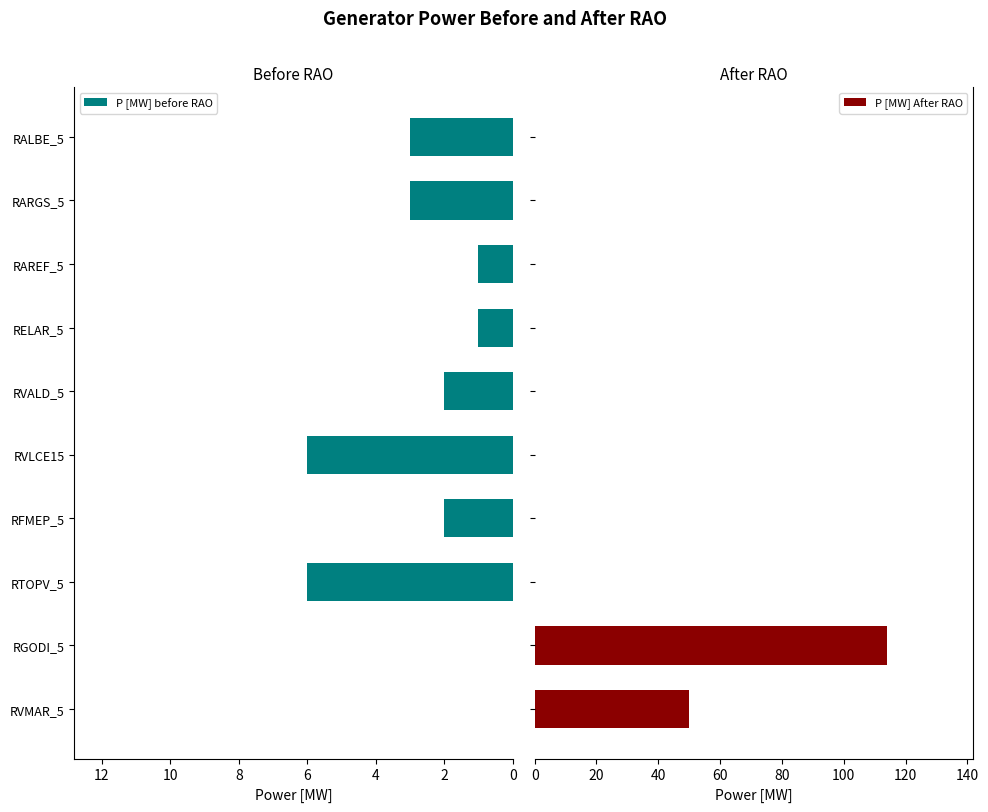

What is the average value of the P [MW] After RAO series?

16